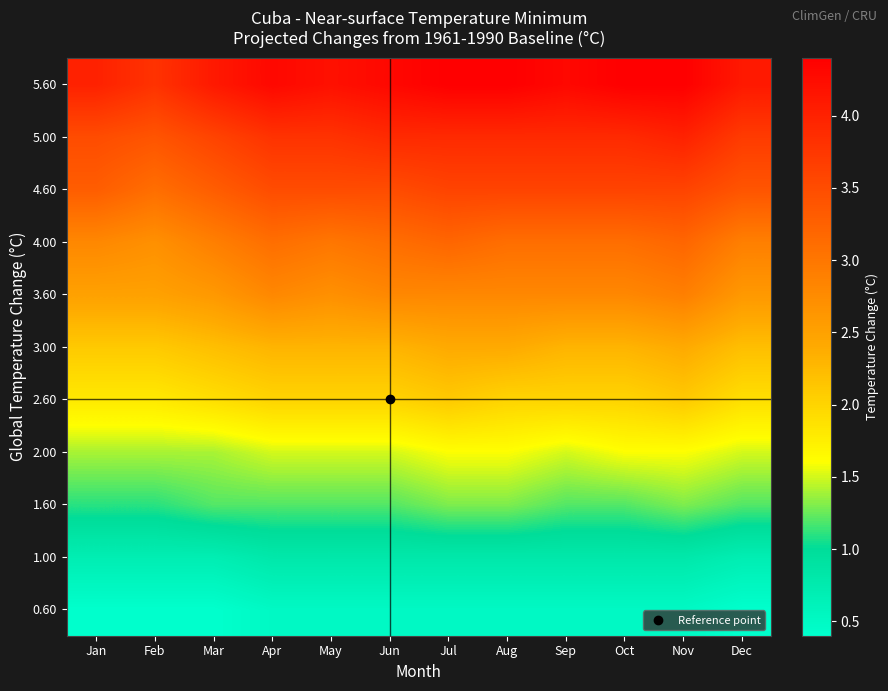

Reading left to right, transcribe all the data shown in this chart.

0.60: Jan=0.4	Feb=0.4	Mar=0.4	Apr=0.5	May=0.5	Jun=0.5	Jul=0.5	Aug=0.5	Sep=0.5	Oct=0.5	Nov=0.5	Dec=0.4
1.00: Jan=0.7	Feb=0.7	Mar=0.7	Apr=0.8	May=0.8	Jun=0.8	Jul=0.8	Aug=0.8	Sep=0.8	Oct=0.8	Nov=0.8	Dec=0.7
1.60: Jan=1.1	Feb=1.1	Mar=1.2	Apr=1.2	May=1.2	Jun=1.2	Jul=1.3	Aug=1.3	Sep=1.2	Oct=1.2	Nov=1.3	Dec=1.2
2.00: Jan=1.4	Feb=1.4	Mar=1.4	Apr=1.5	May=1.5	Jun=1.5	Jul=1.6	Aug=1.6	Sep=1.5	Oct=1.6	Nov=1.6	Dec=1.5
2.60: Jan=1.8	Feb=1.8	Mar=1.9	Apr=2.0	May=2.0	Jun=2.0	Jul=2.1	Aug=2.0	Sep=2.0	Oct=2.0	Nov=2.1	Dec=1.9
3.00: Jan=2.1	Feb=2.1	Mar=2.2	Apr=2.3	May=2.3	Jun=2.3	Jul=2.4	Aug=2.4	Sep=2.3	Oct=2.3	Nov=2.4	Dec=2.2
3.60: Jan=2.5	Feb=2.5	Mar=2.6	Apr=2.8	May=2.7	Jun=2.8	Jul=2.8	Aug=2.8	Sep=2.8	Oct=2.8	Nov=2.9	Dec=2.6
4.00: Jan=2.8	Feb=2.7	Mar=2.9	Apr=3.1	May=3.0	Jun=3.1	Jul=3.2	Aug=3.1	Sep=3.1	Oct=3.1	Nov=3.2	Dec=2.9
4.60: Jan=3.3	Feb=3.1	Mar=3.3	Apr=3.5	May=3.5	Jun=3.5	Jul=3.6	Aug=3.6	Sep=3.6	Oct=3.6	Nov=3.6	Dec=3.4
5.00: Jan=3.5	Feb=3.4	Mar=3.6	Apr=3.8	May=3.8	Jun=3.9	Jul=3.9	Aug=3.9	Sep=3.9	Oct=3.9	Nov=4.0	Dec=3.7
5.60: Jan=4.0	Feb=3.8	Mar=4.1	Apr=4.3	May=4.2	Jun=4.3	Jul=4.4	Aug=4.4	Sep=4.3	Oct=4.4	Nov=4.4	Dec=4.1